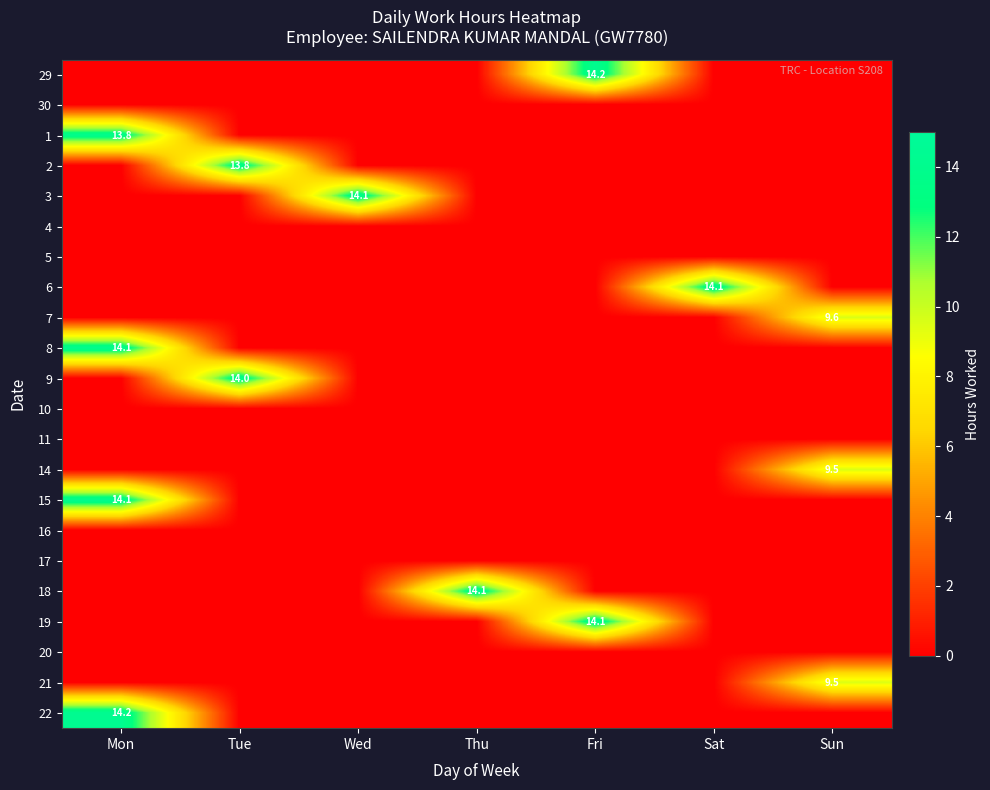

How many series are shown in this chart?

22